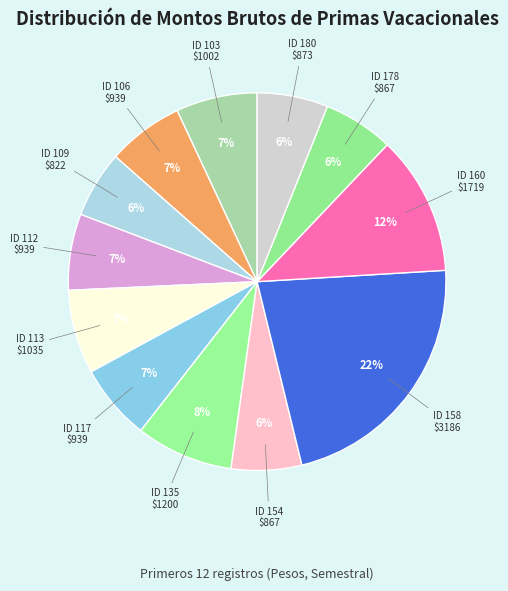

Which category has the biggest portion of the pie?

158